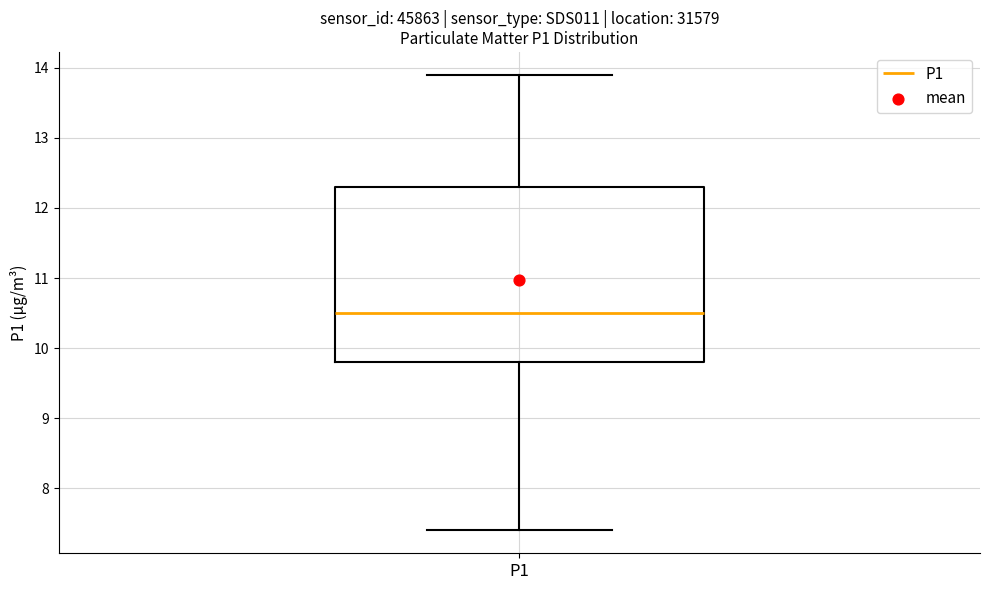

Read this box plot against the y-axis: the position of the median line, the range covered by the box, and the ends of both whiskers. The values are not printed on the chart, so give them approximately, as read against the axis.

median 10.5, box 9.8 to 12.3, whiskers 7.4 to 13.9